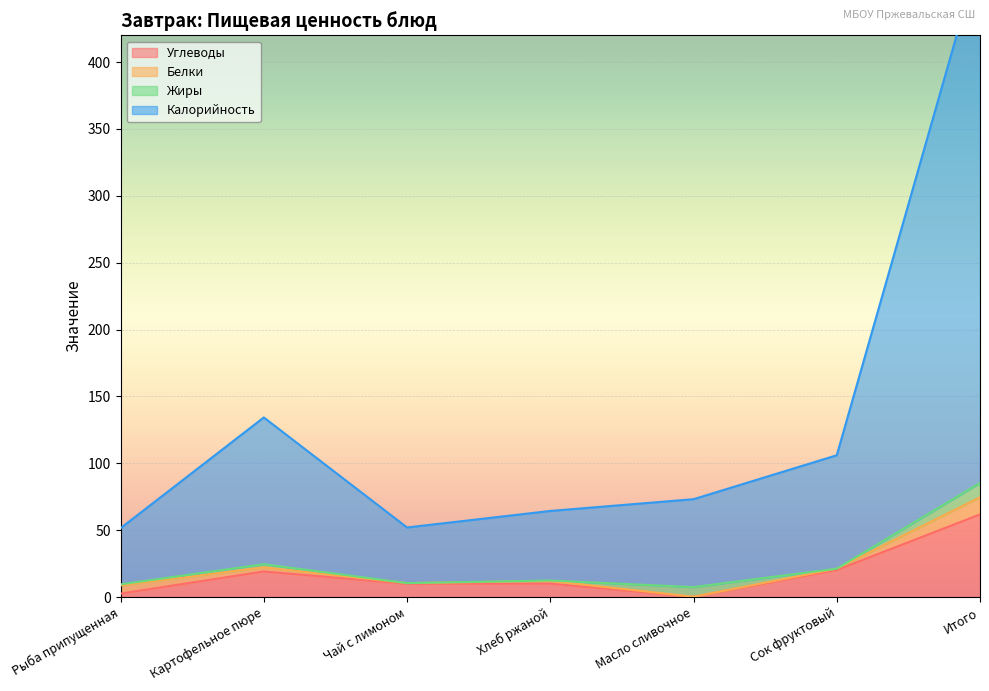

What is the label of the 7th point from the left?

Итого